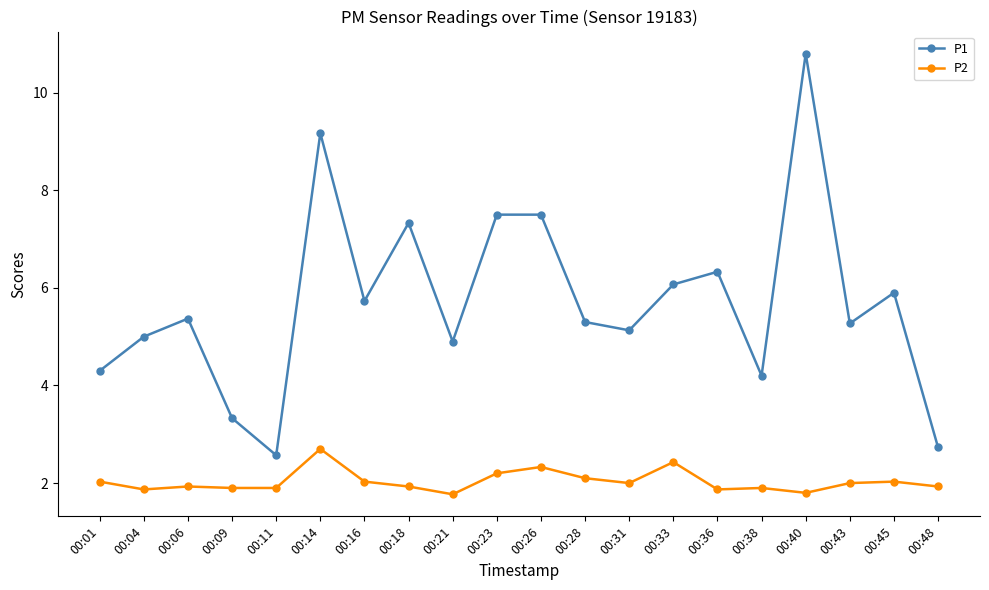

At which category is the sum across all series the highest?

00:40